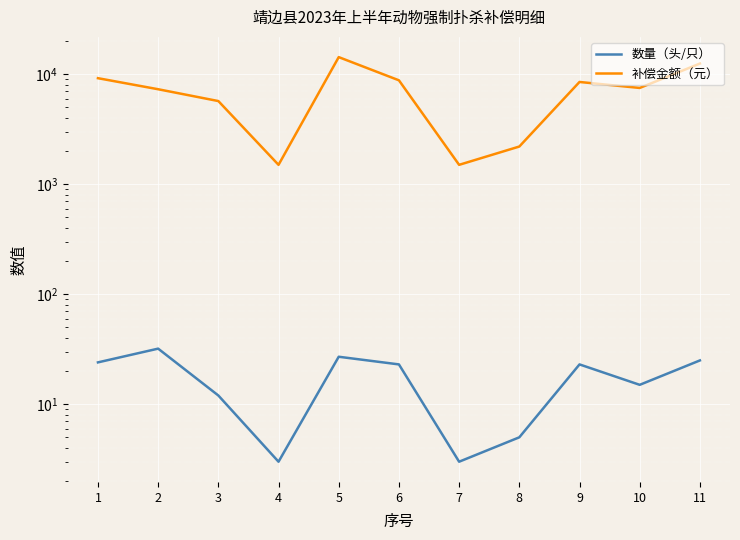

True or false: 数量（头/只） has a value of 16 at 1.

False